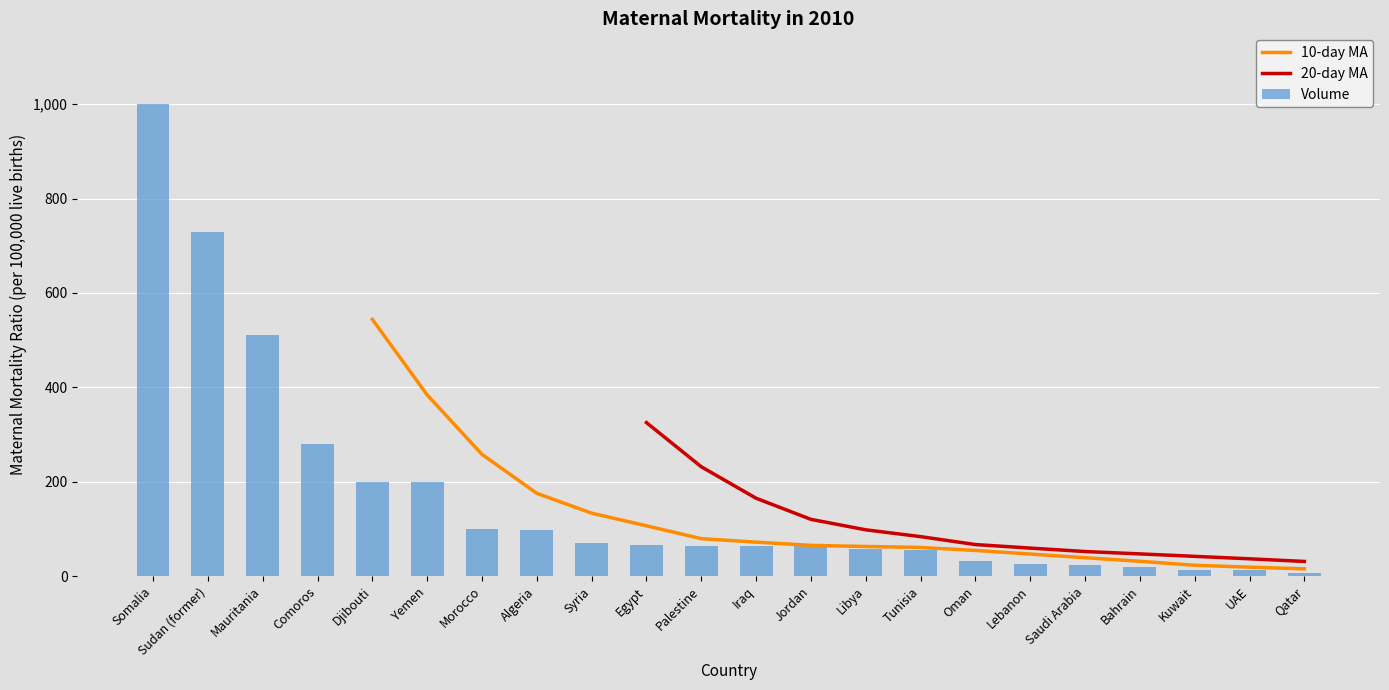

What is the maximum value shown in the chart?

1000